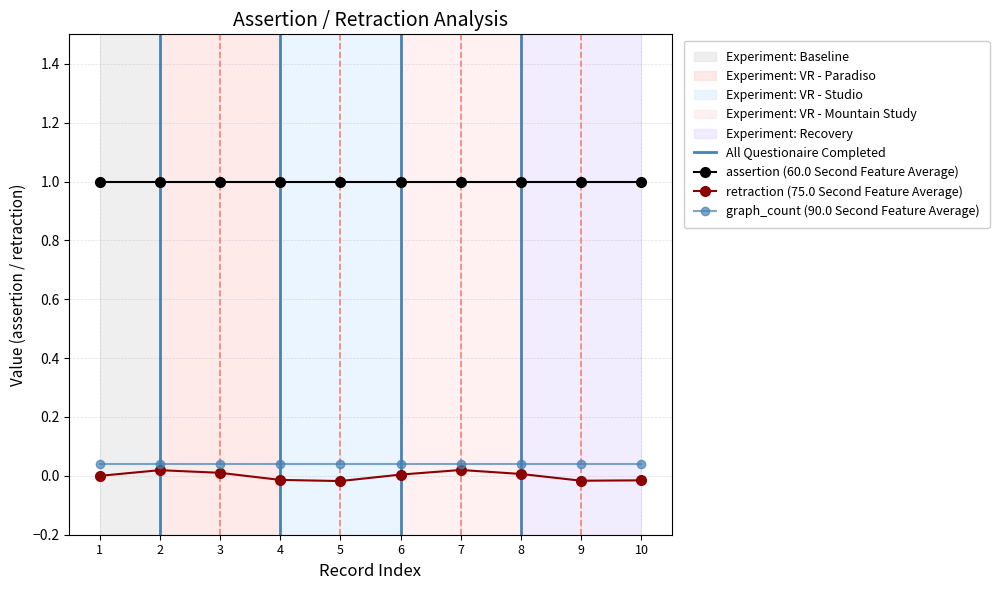

Is the value of assertion at 2 greater than the value of retraction at 3?

Yes